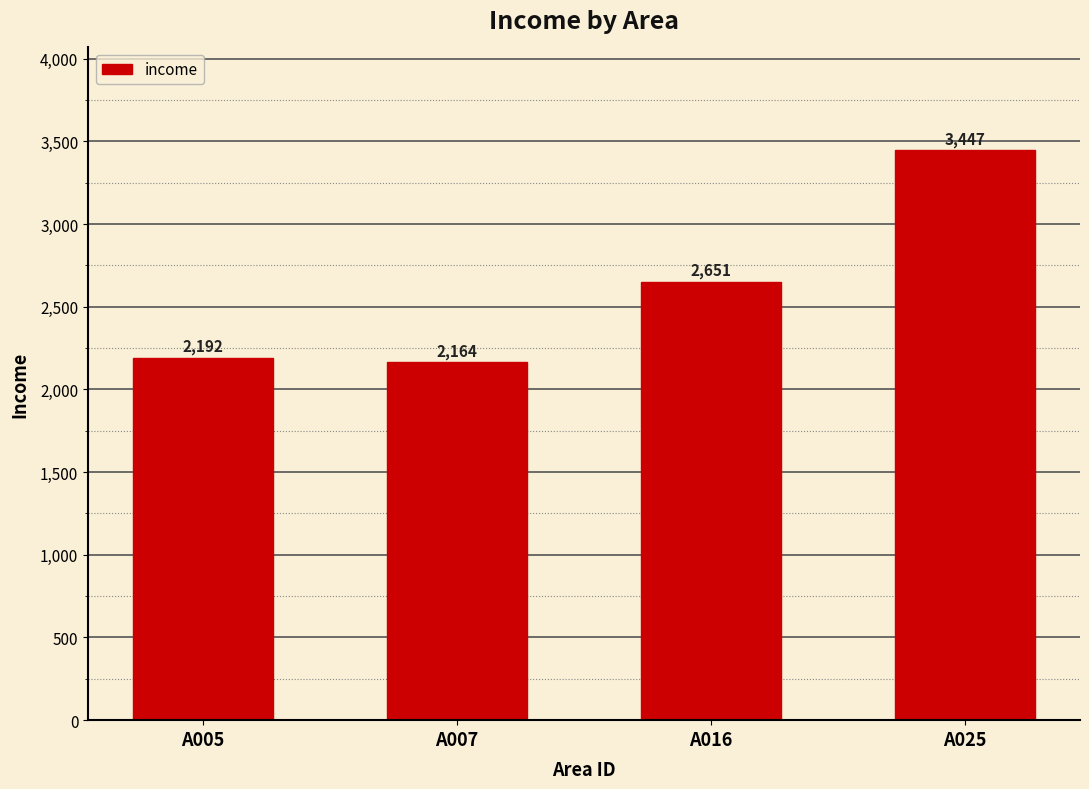

Rank the categories by value from lowest to highest.

A007, A005, A016, A025